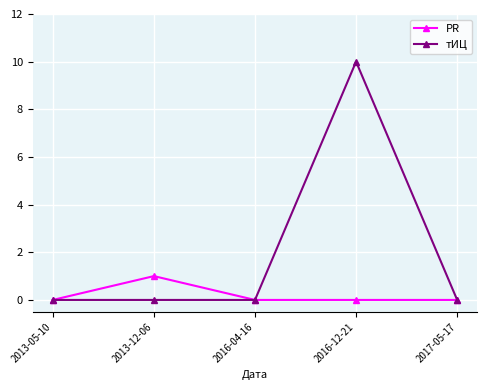

Is the value of PR at 2017-05-17 greater than the value of тИЦ at 2016-12-21?

No